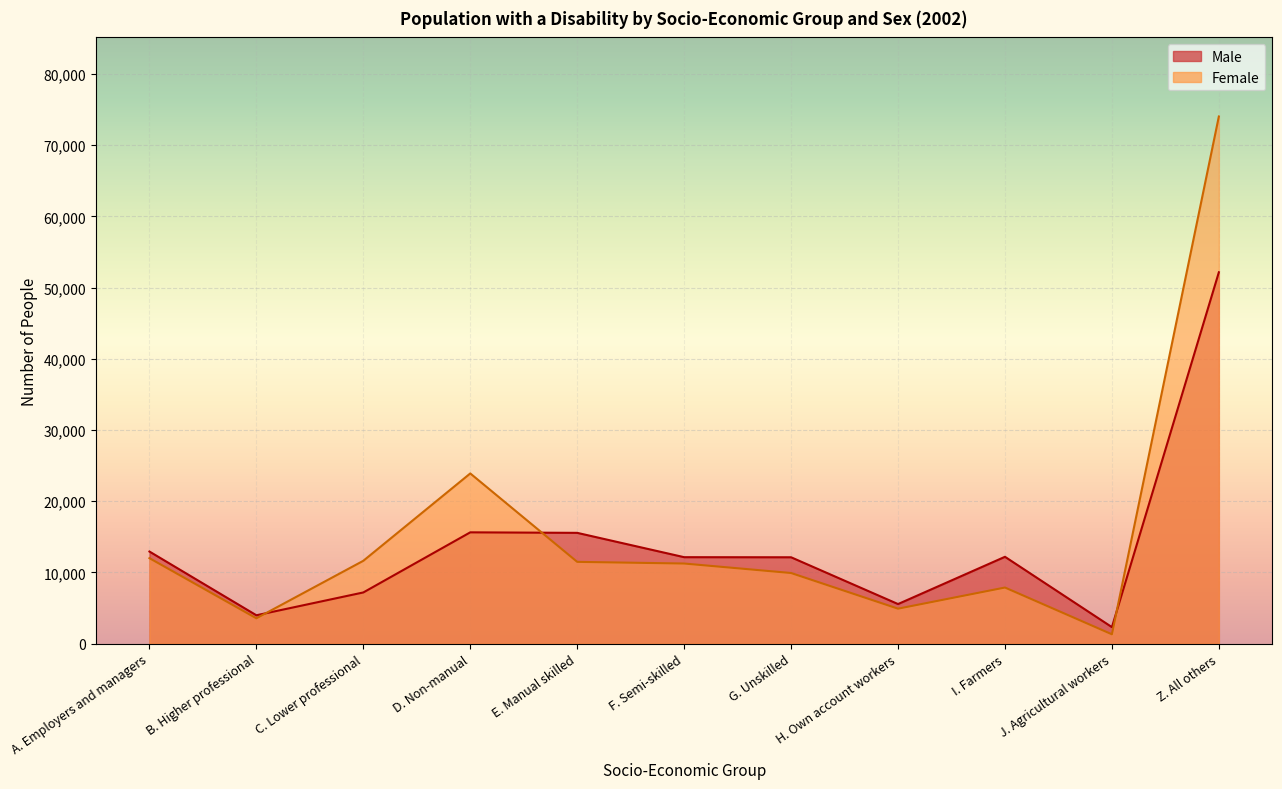

Rank the series by their average value, from highest to lowest.

Female, Male